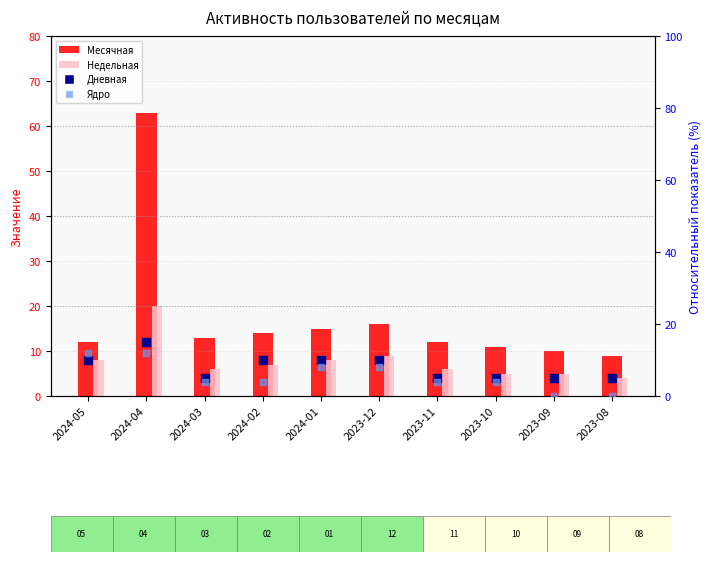

Is the value of Месячная at 2023-10 greater than the value of Дневная (x5) at 2024-05?

Yes